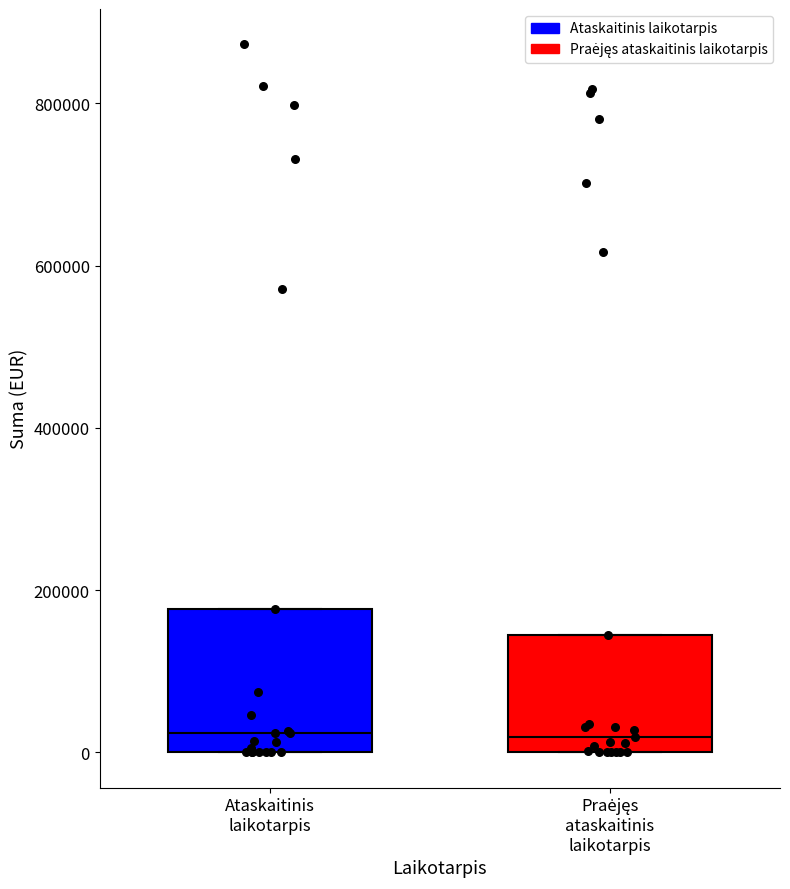

Reading left to right, transcribe this box plot: for each box, give where its median line is, the range the box spans, and where its two whiskers end, as read against the y-axis. The values are not printed on the chart, so give them approximately, as read against the axis.

Ataskaitinis laikotarpis: median 20000, box 0 to 180000, whiskers 0 to 180000
Praėjęs ataskaitinis laikotarpis: median 20000, box 0 to 140000, whiskers 0 to 140000